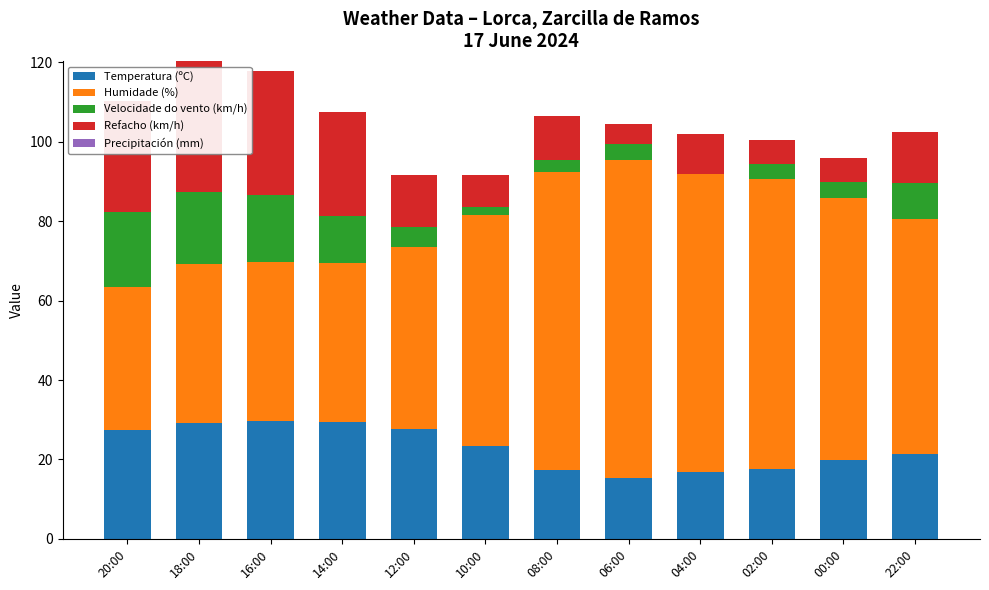

What is the total value across all series at 18:00?

120.3